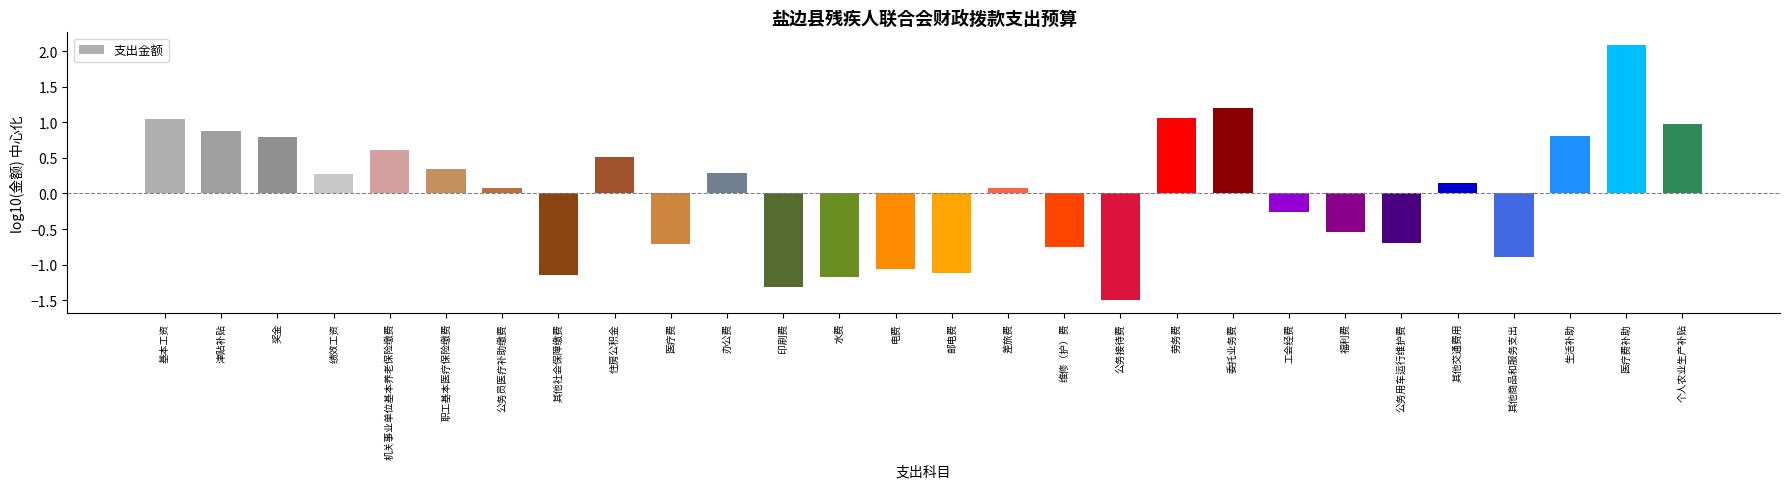

What is the minimum value shown in the chart?

-1.5